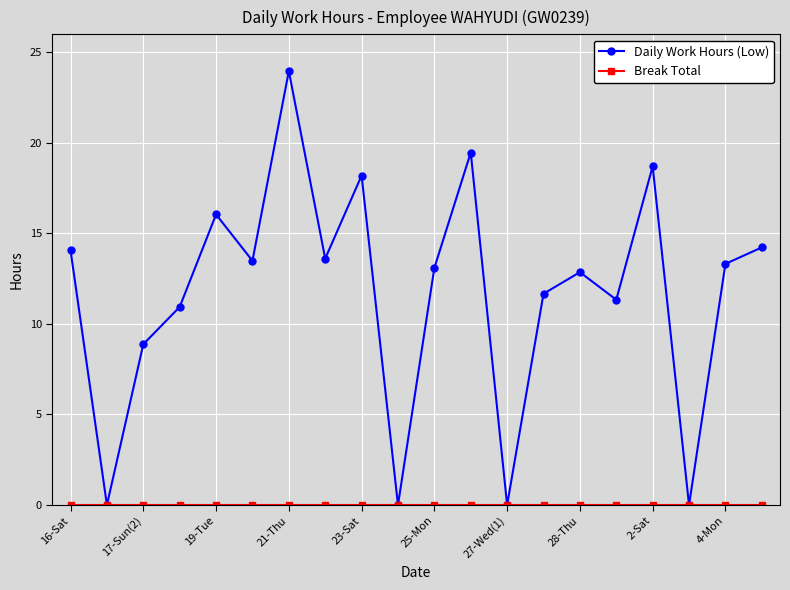

Which series has the largest total across all categories?

Daily Work Hours (Low)